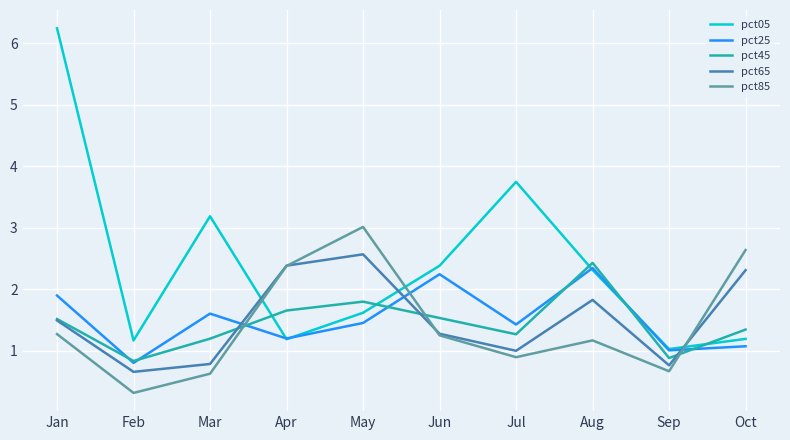

What is the total value across all series at Sep?

4.4